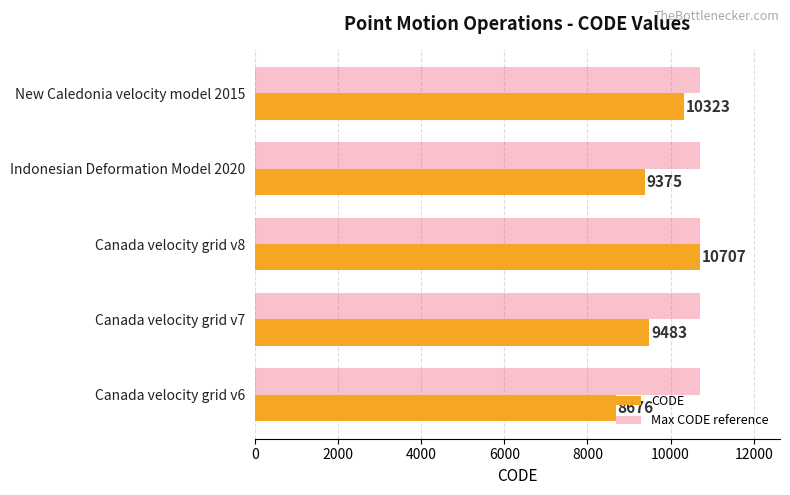

What is the greatest value displayed?

10707